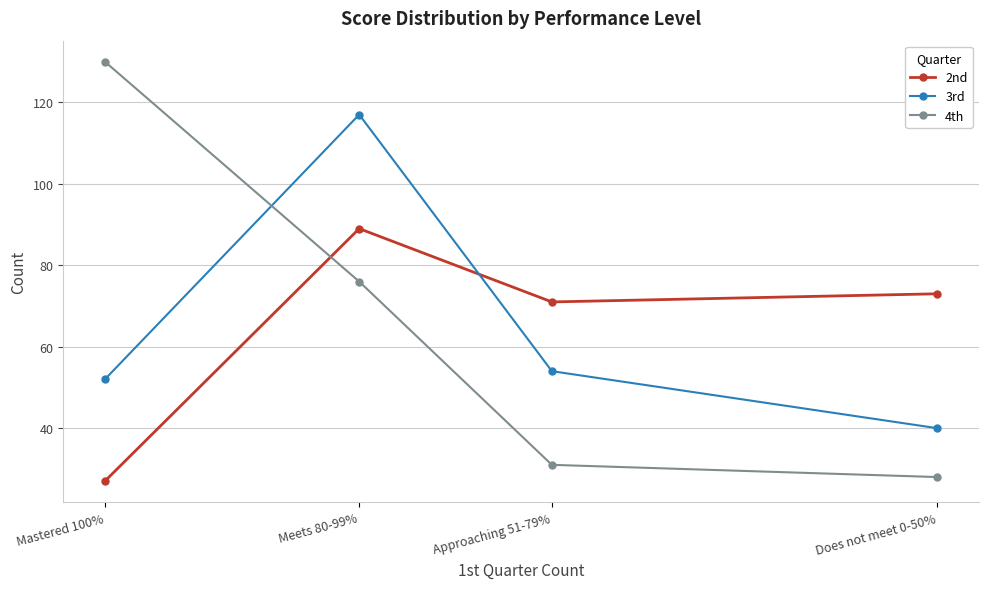

What is the label of the 4th point from the right?

Mastered 100%